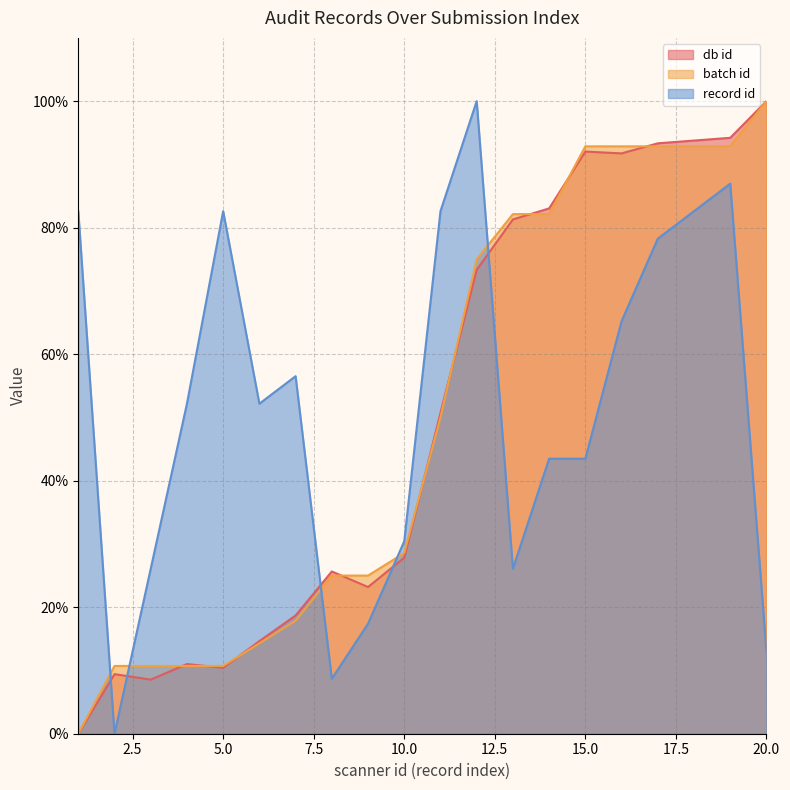

How many data points does each series have?

20